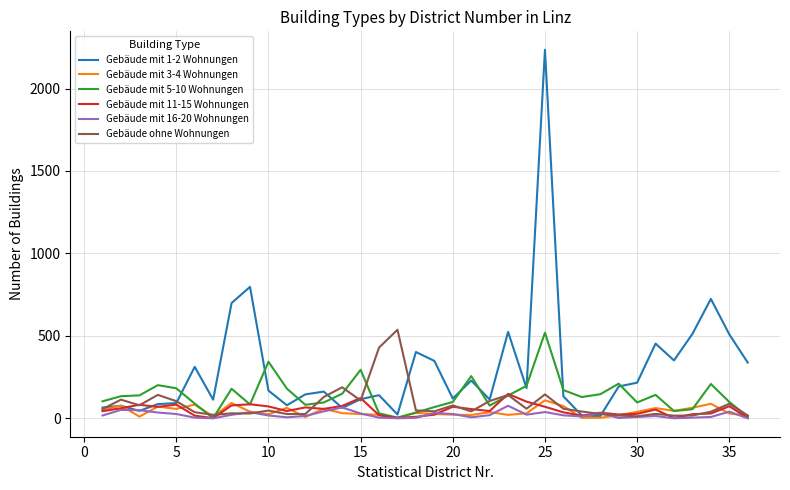

Which series has the largest range (max minus min)?

Gebäude mit 1-2 Wohnungen